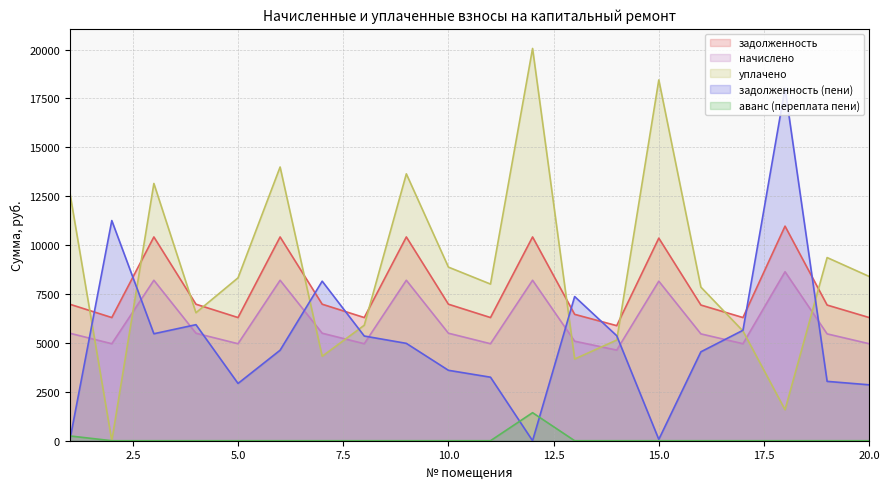

What is the value of the задолженность point at the 17th from the left?

6298.6